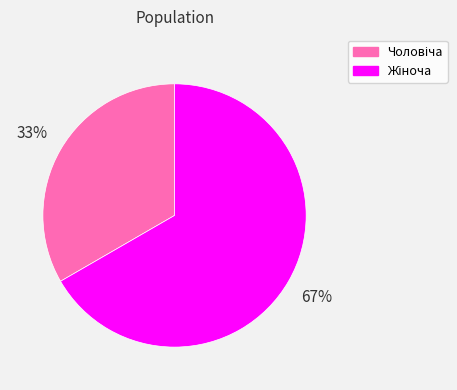

Is there a majority slice in this chart?

Yes